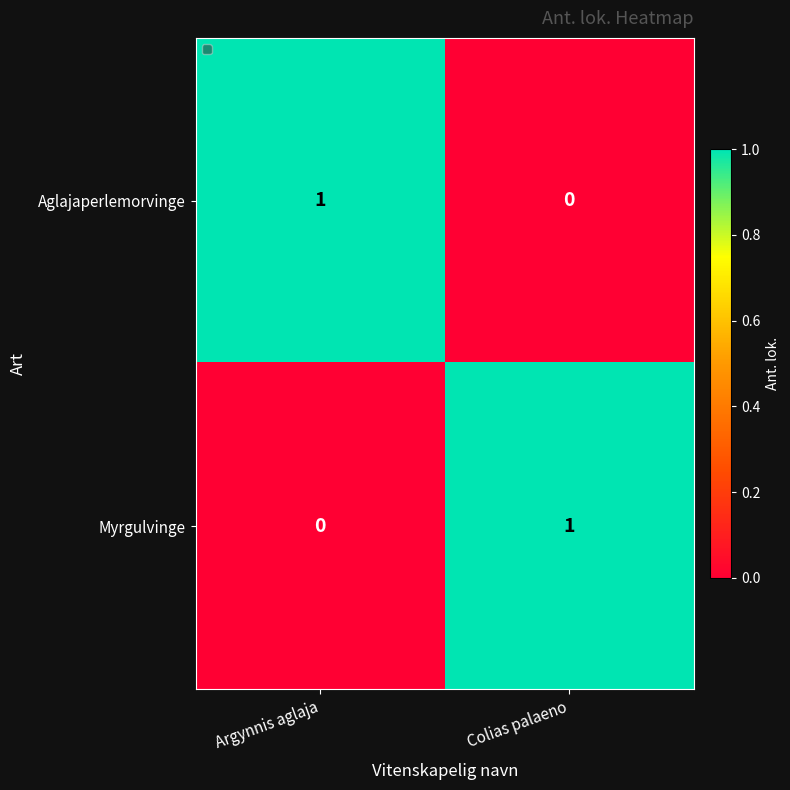

True or false: Myrgulvinge has a value of 0 at Argynnis aglaja.

True